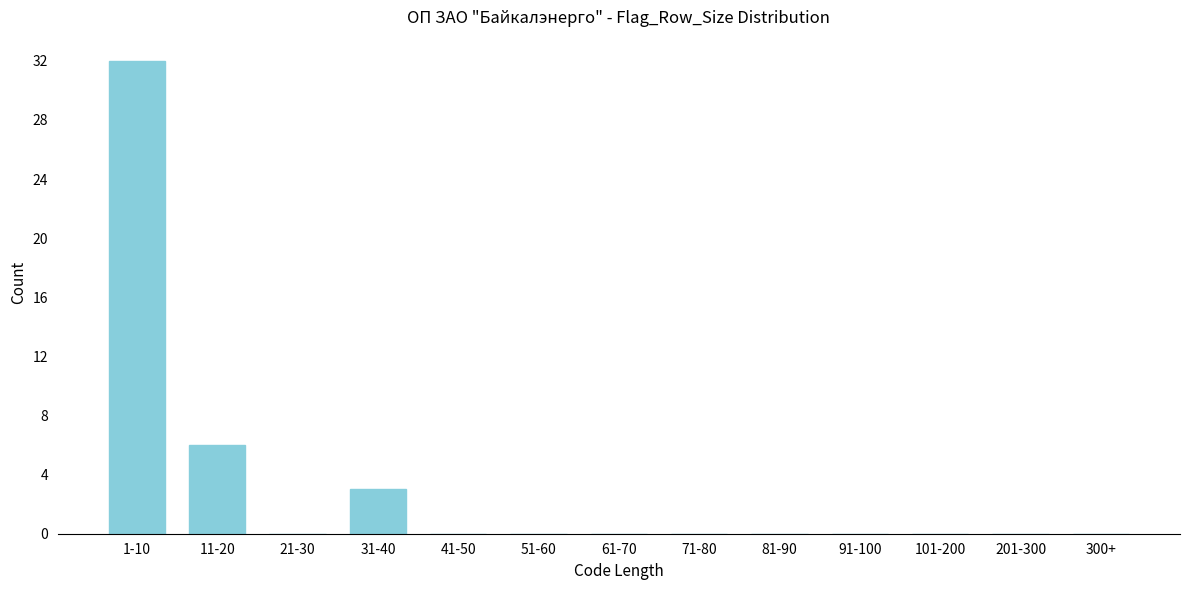

Reading left to right, transcribe all the data shown in this chart.

1-10=32	11-20=6	21-30=0	31-40=3	41-50=0	51-60=0	61-70=0	71-80=0	81-90=0	91-100=0	101-200=0	201-300=0	300+=0